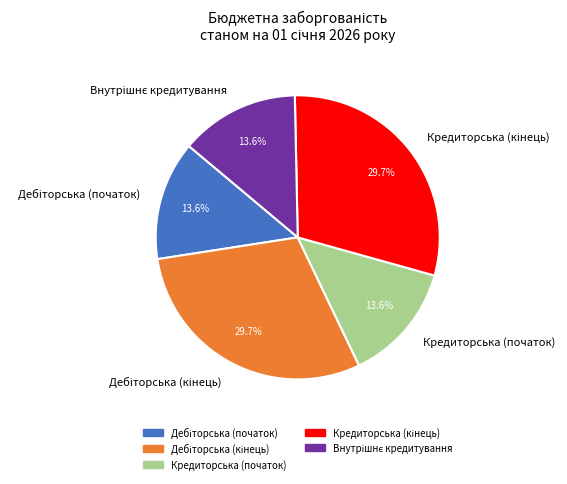

Is there any slice that represents more than half of the pie?

No